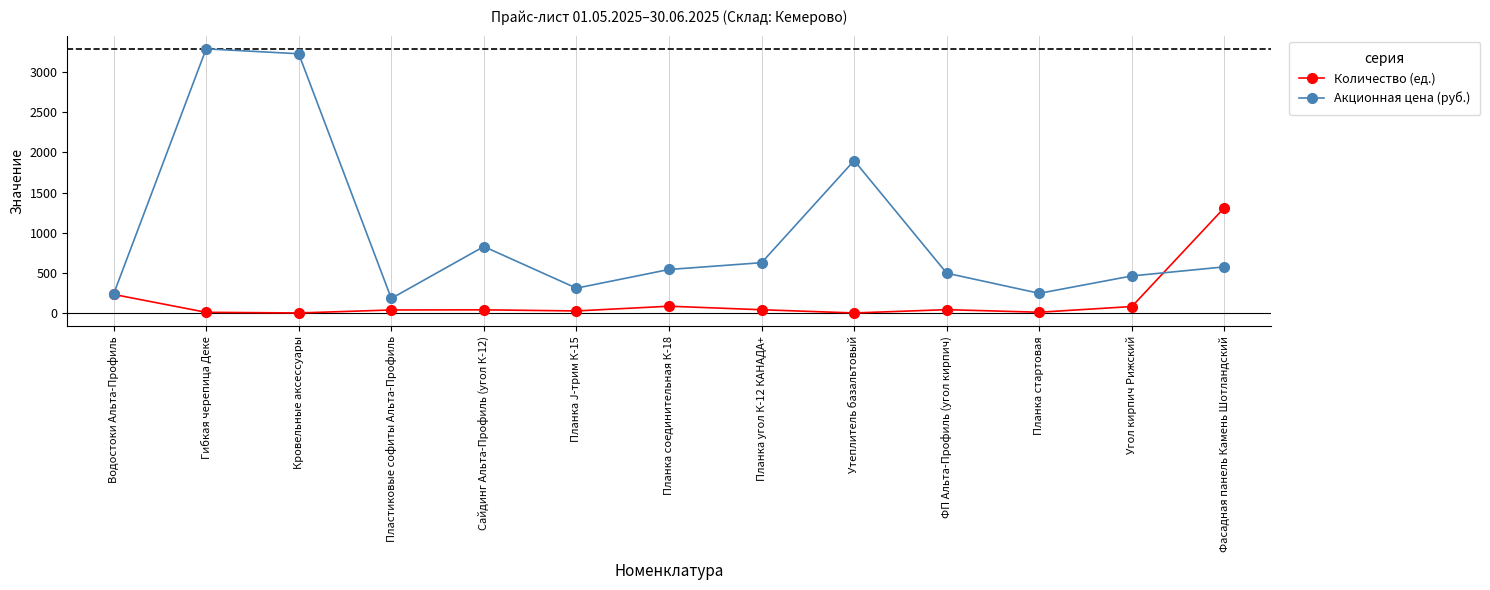

Between Гибкая черепица Деке and Планка соединительная К-18, which series saw the biggest shift?

Акционная цена (руб.)